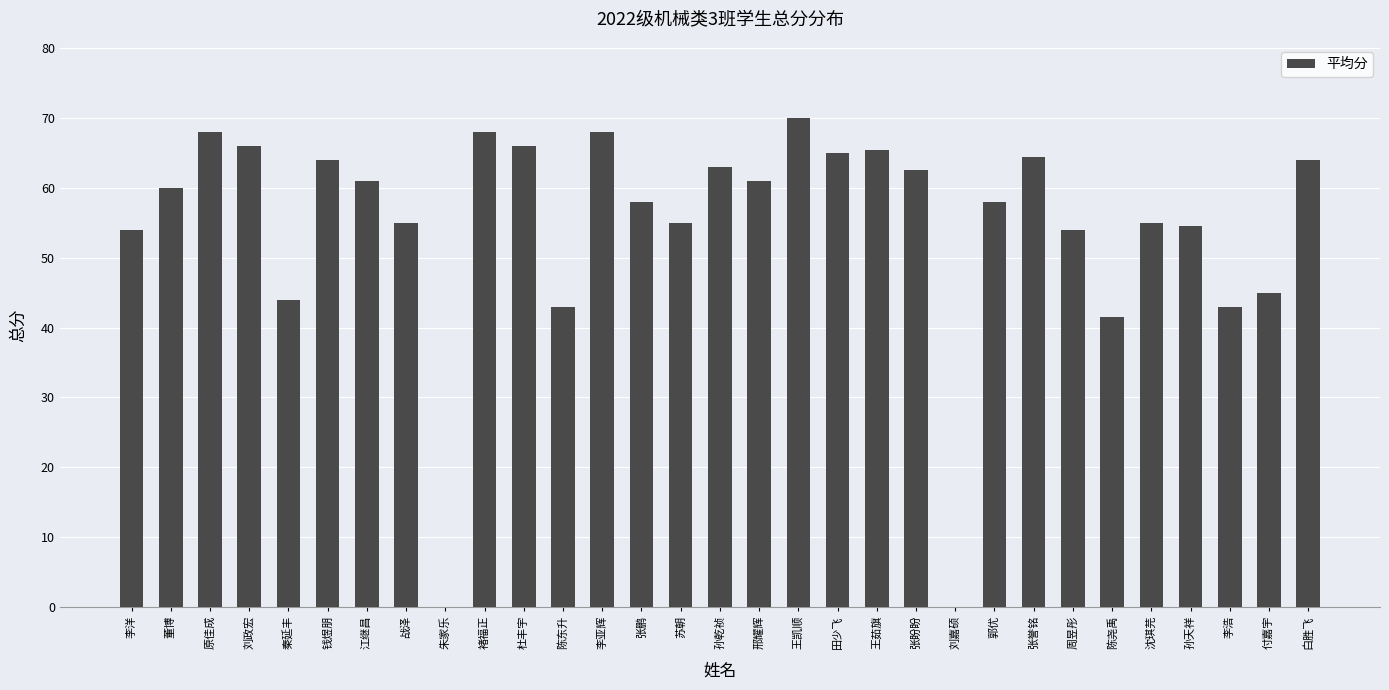

The value at 朱家乐 is 30.5. True or false?

False